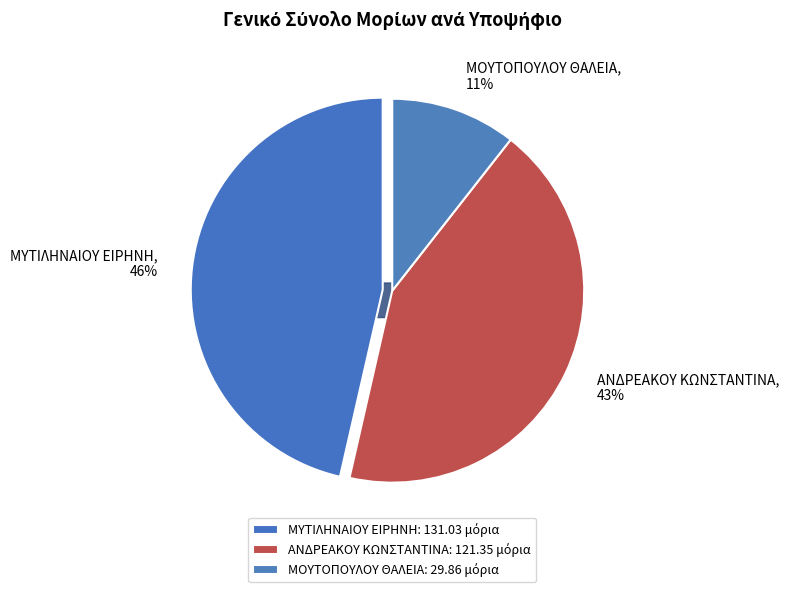

Is ΜΥΤΙΛΗΝΑΙΟΥ ΕΙΡΗΝΗ the majority of the pie?

No